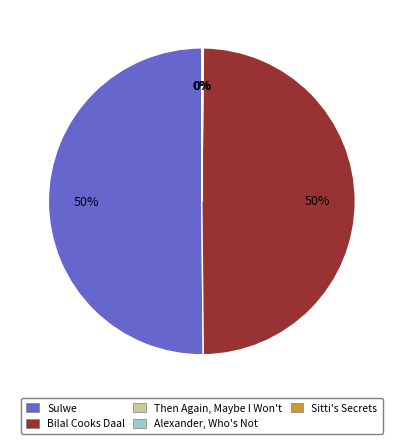

True or false: Bilal Cooks Daal accounts for 50% of the total.

True